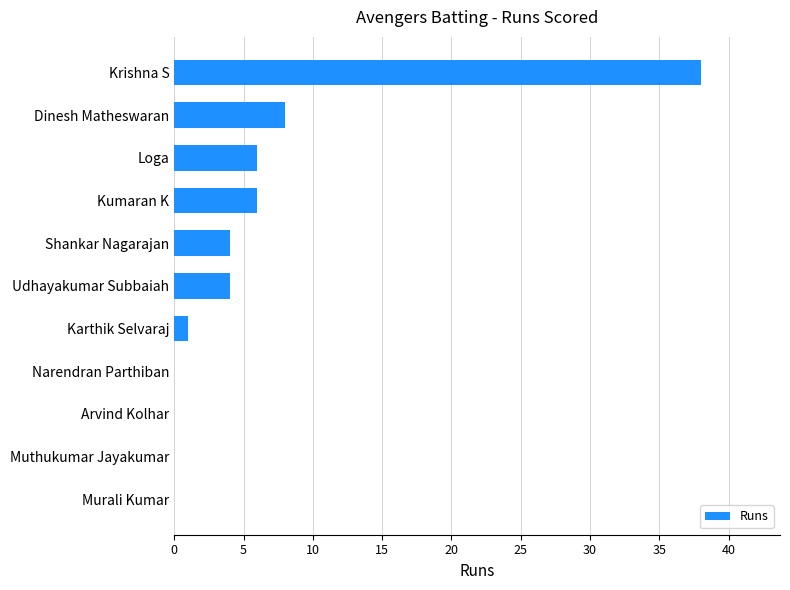

What is the change in value from Arvind Kolhar to Shankar Nagarajan?

+4